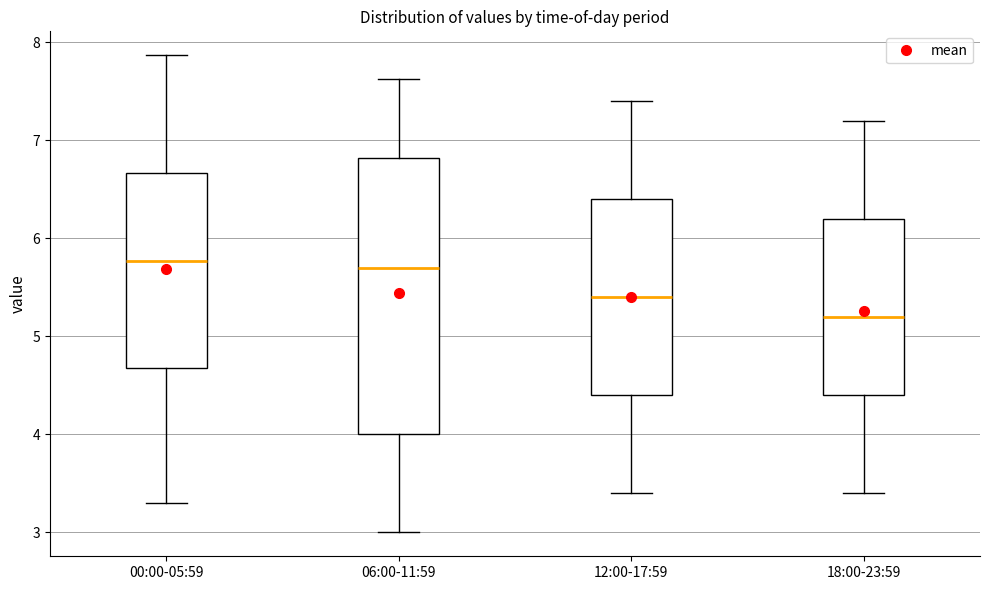

Which box's median line is the lowest?

18:00-23:59